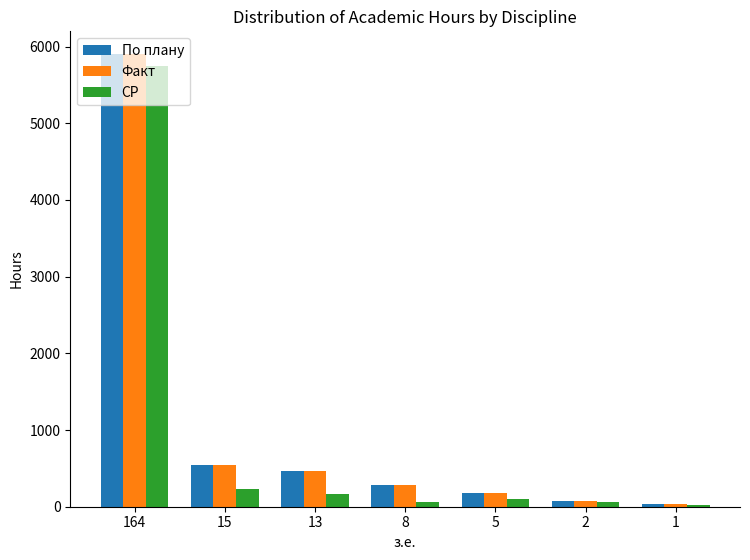

At which category is the sum across all series the highest?

164